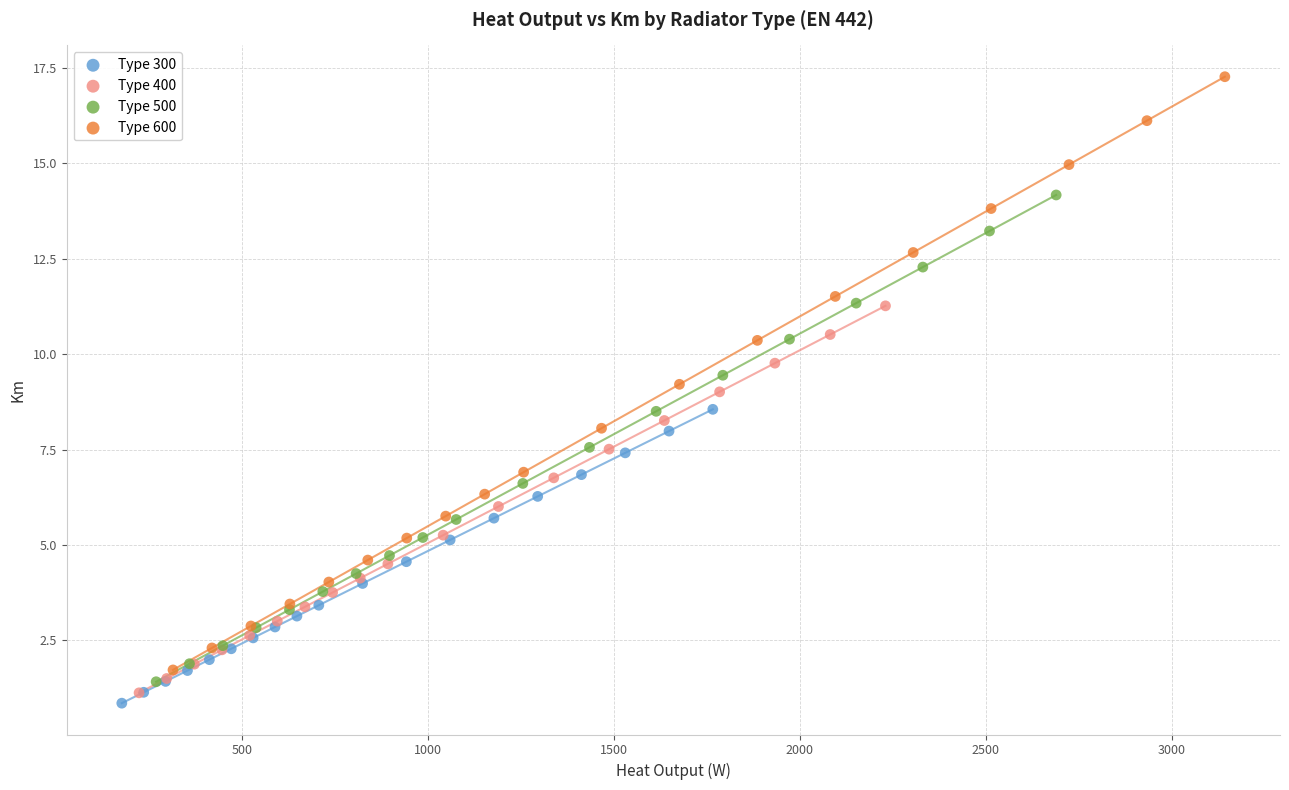

Which series has the widest spread of Y values?

Type 600